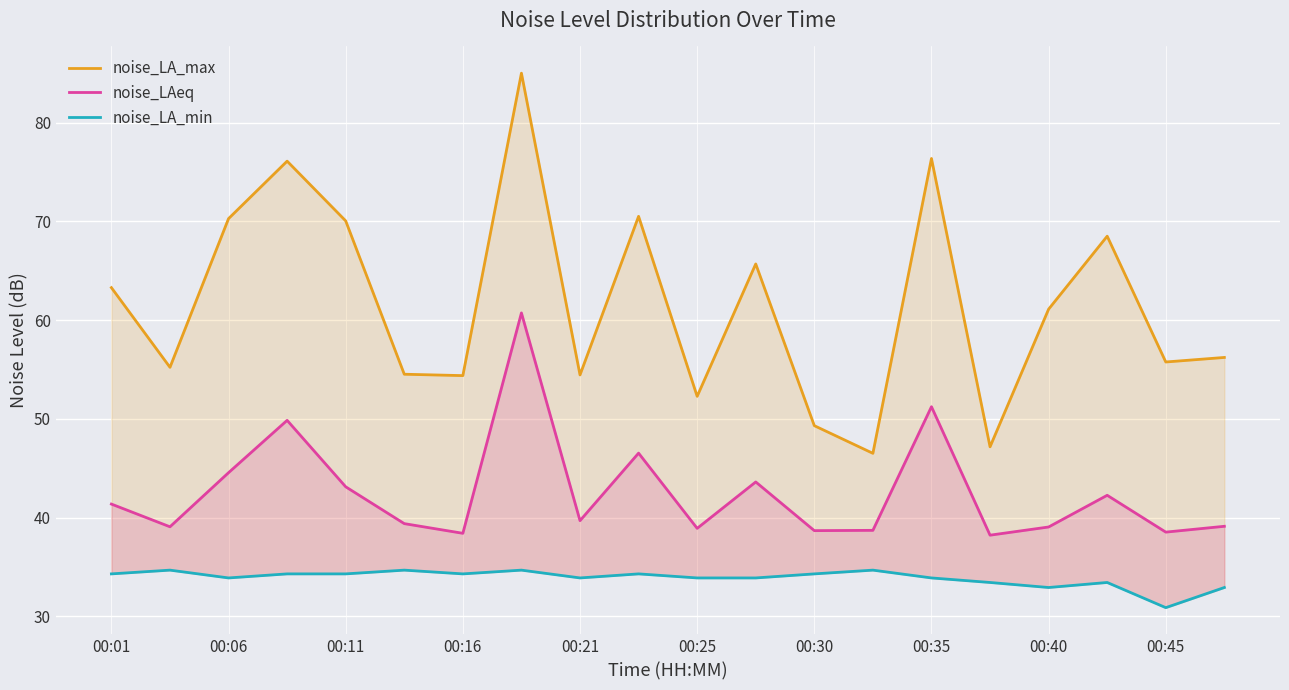

How many values in the noise_LA_min series exceed 34?

10